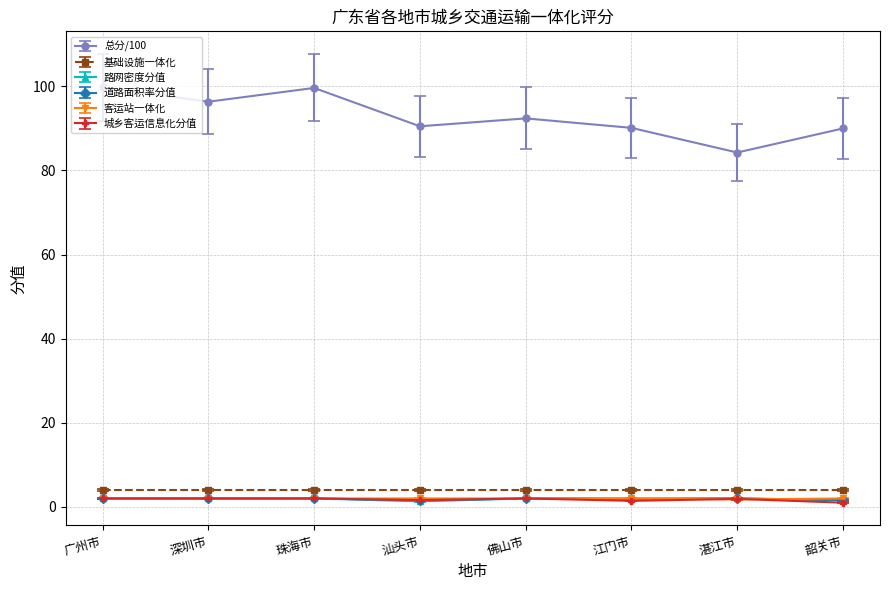

How many lines are shown in the chart?

6